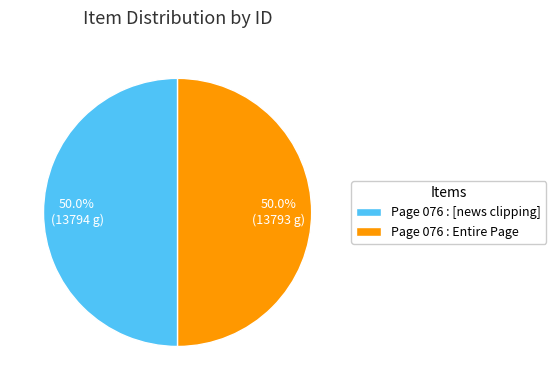

How many slices are in this pie chart?

2